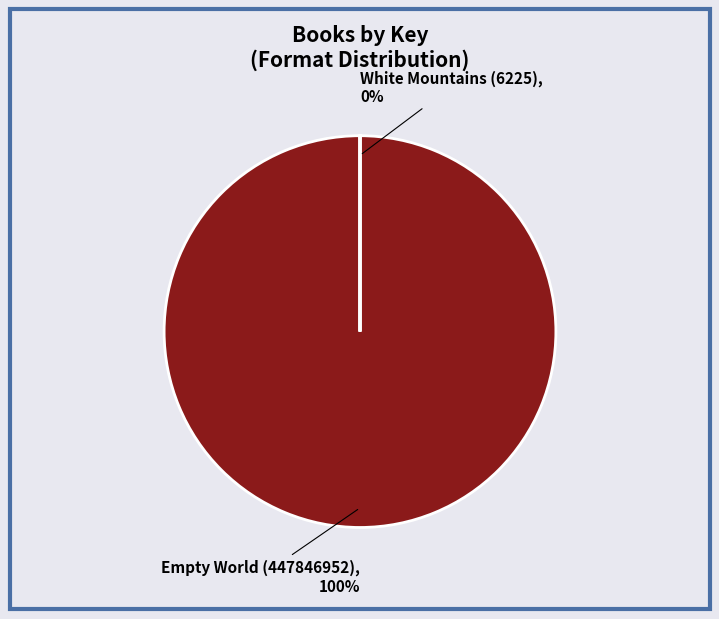

What is the change in value from Empty World (447846952) to White Mountains (6225)?

-447840727